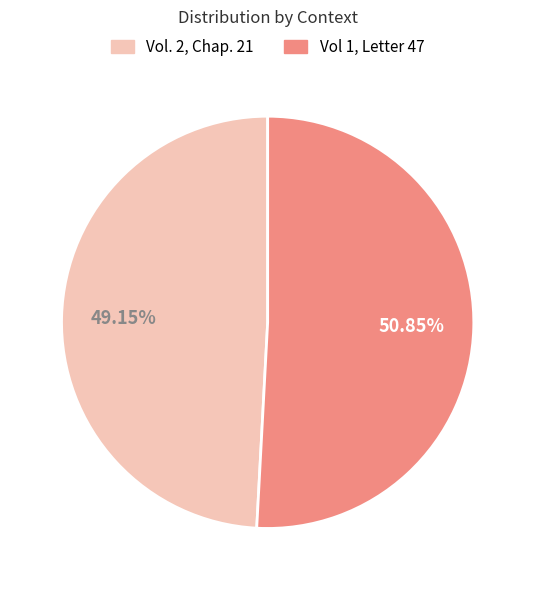

To the nearest percent, what portion does Vol. 2, Chap. 21 represent?

49%